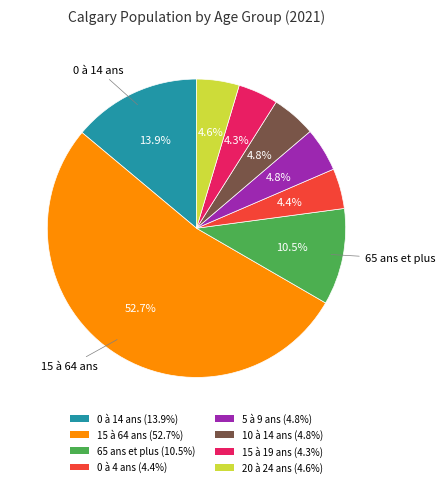

What is the largest slice in the pie chart?

15 à 64 ans